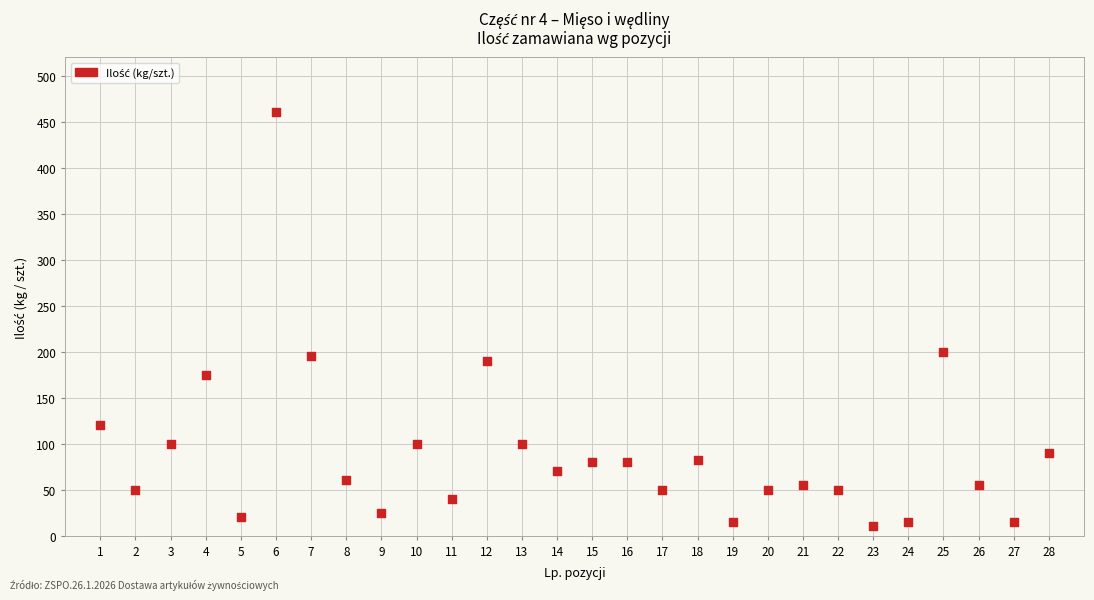

What is the range of X values (max minus min)?

27